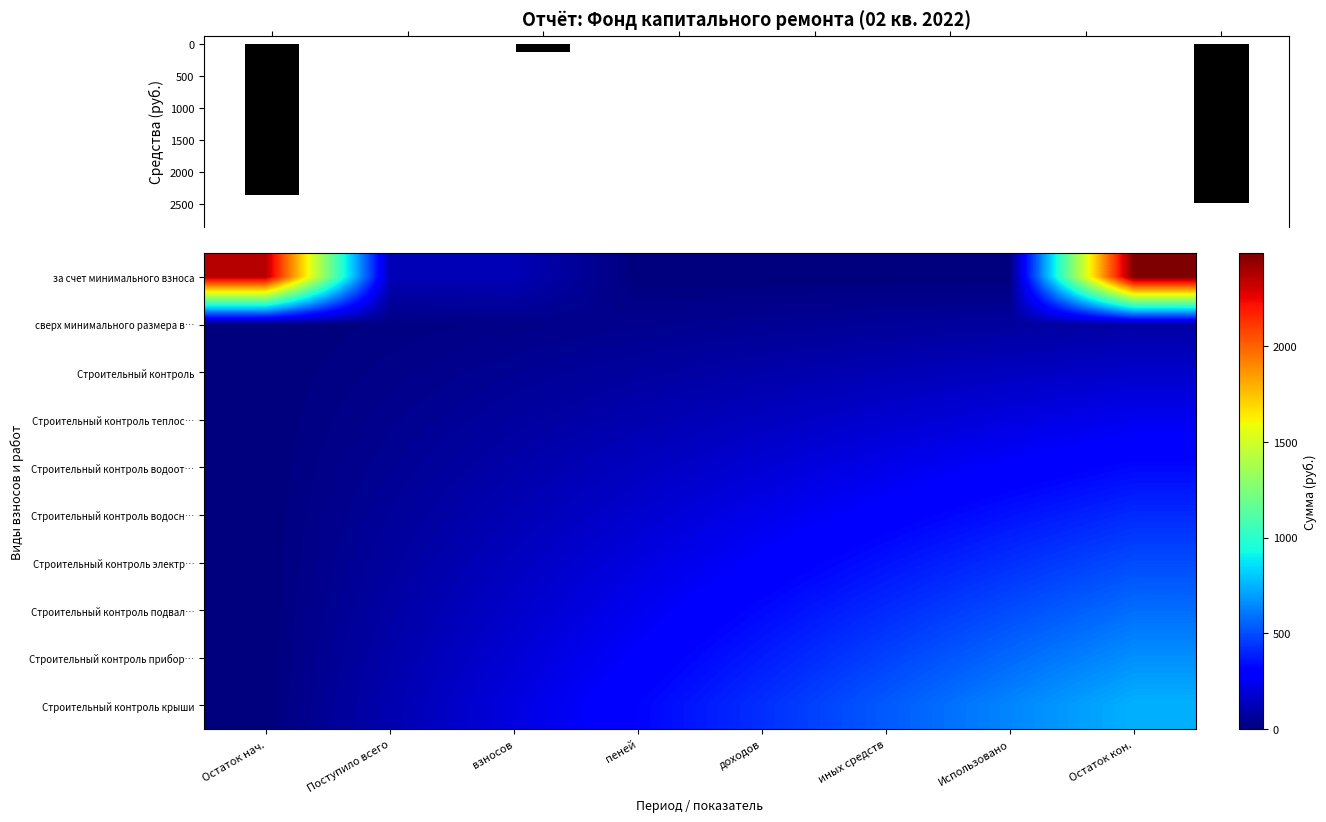

What is the maximum value for Строительный контроль теплос…?

248.4